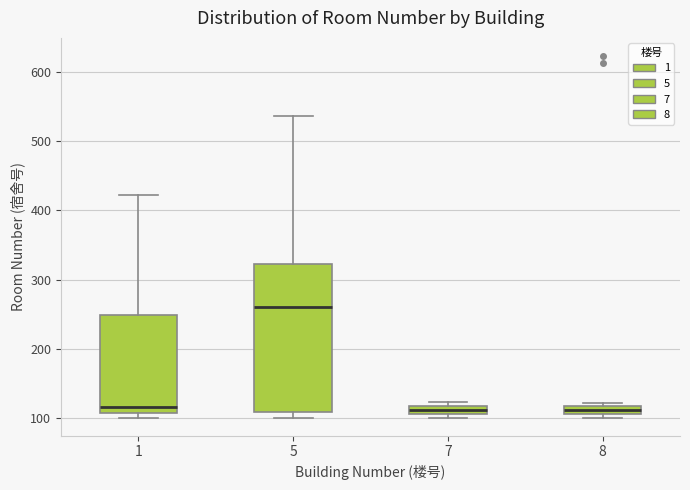

Where does the median line of the box at x = 5 sit on the y-axis? The values are not printed on the chart, so give them approximately, as read against the axis.

260